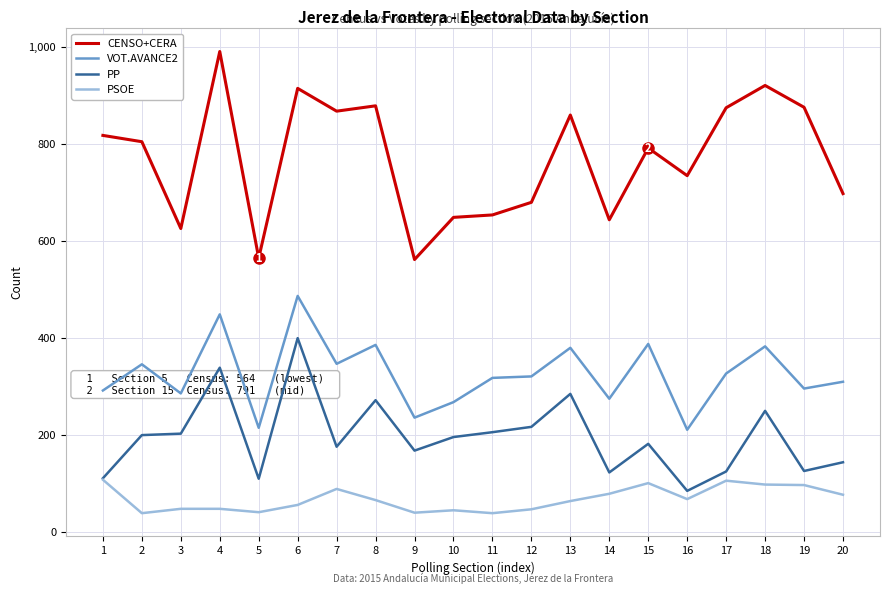

What is the difference between the CENSO+CERA values at 3 and 8?

253